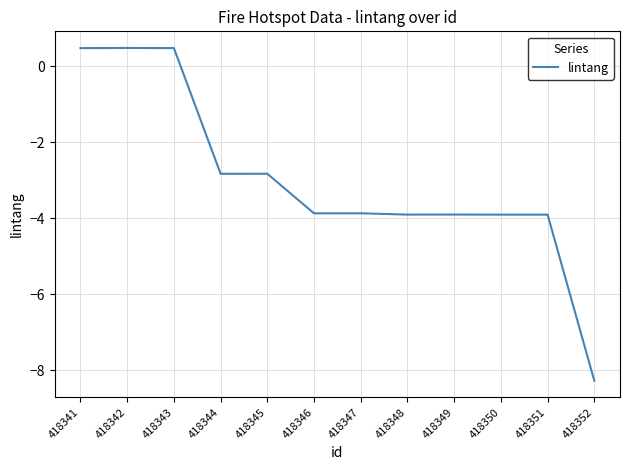

Where does the data first go above -3?

418341